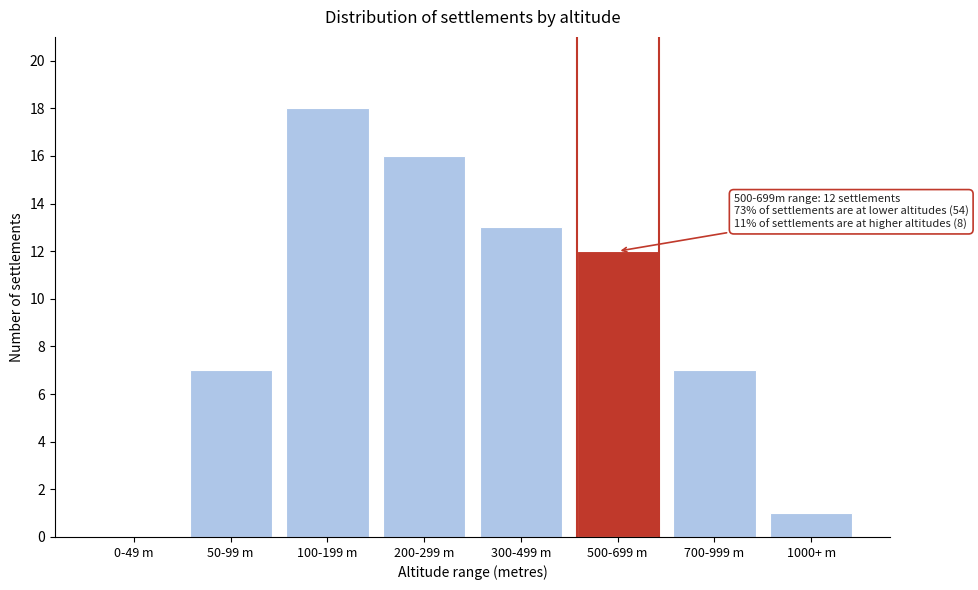

Reading left to right, list all the values displayed in this chart.

0-49 m=0	50-99 m=7	100-199 m=18	200-299 m=16	300-499 m=13	500-699 m=12	700-999 m=7	1000+ m=1